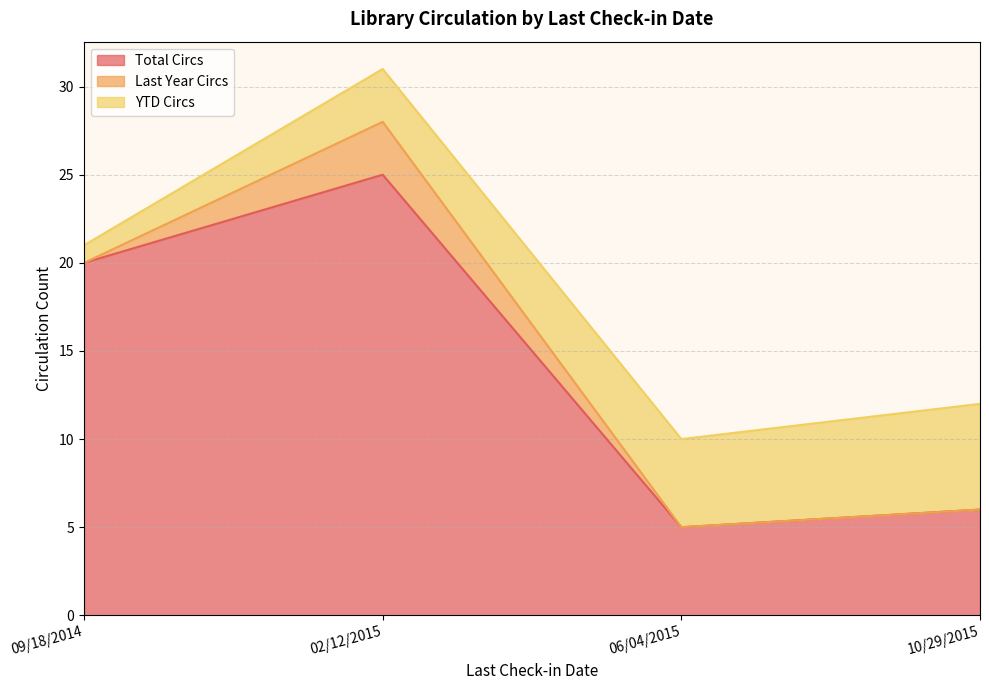

Reading left to right, list all the values displayed in this chart.

Total Circs: 02/12/2015=25	10/29/2015=6	06/04/2015=5	09/18/2014=20
Last Year Circs: 02/12/2015=3	10/29/2015=0	06/04/2015=0	09/18/2014=0
YTD Circs: 02/12/2015=3	10/29/2015=6	06/04/2015=5	09/18/2014=1